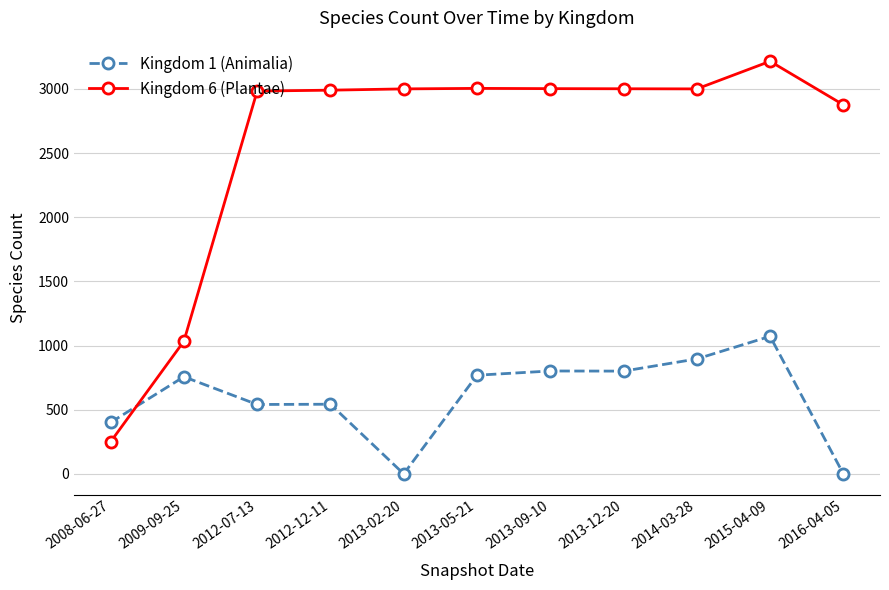

Does the chart display data point markers on the line(s)?

Yes